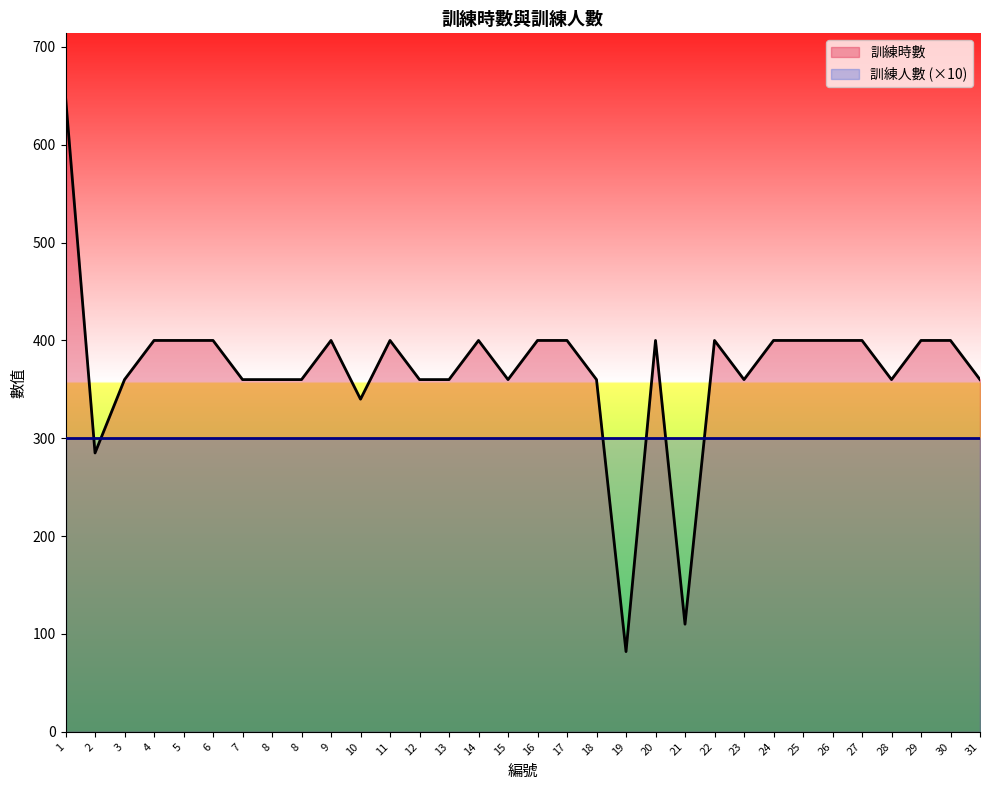

What is the change in value from 3 to 25?

+40